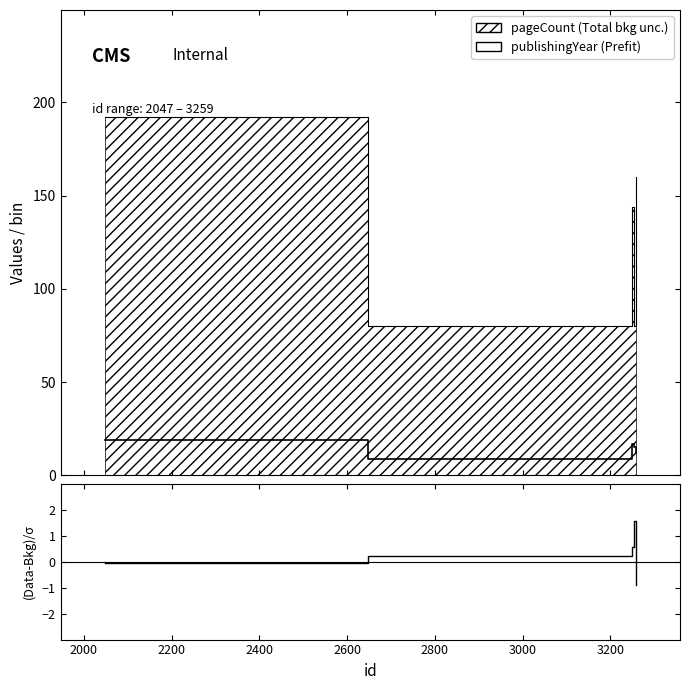

At which label is publishingYear (Prefit) closest to 14?

2400